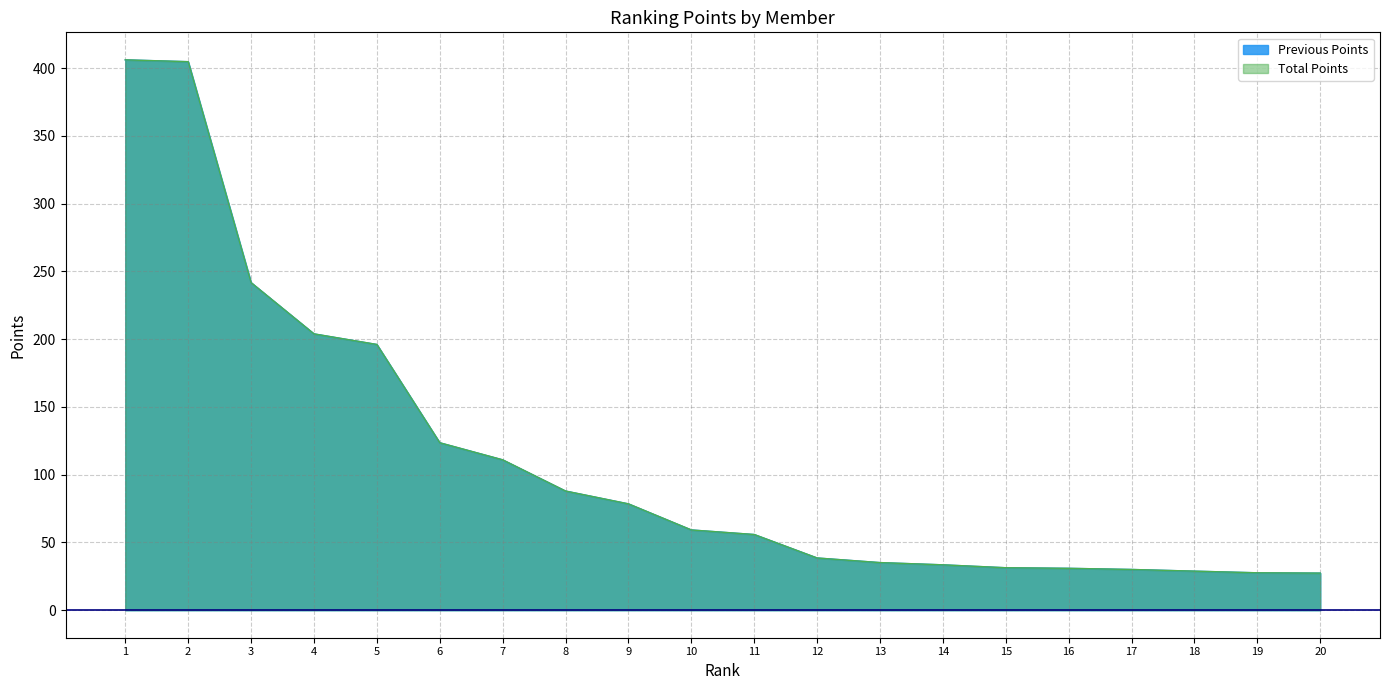

Does the chart have visible grid lines?

Yes